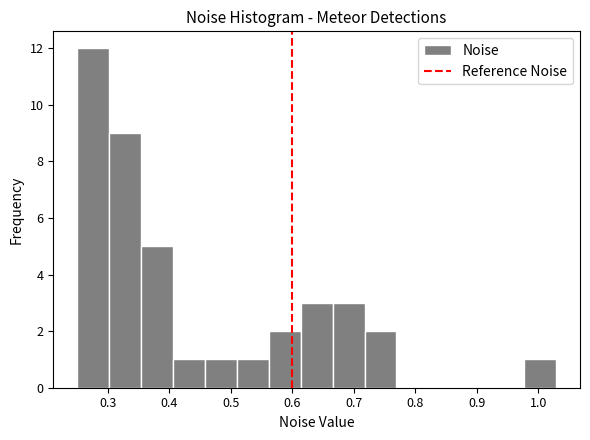

Over which range of the x-axis is the bar tallest?

0.25 to 0.30